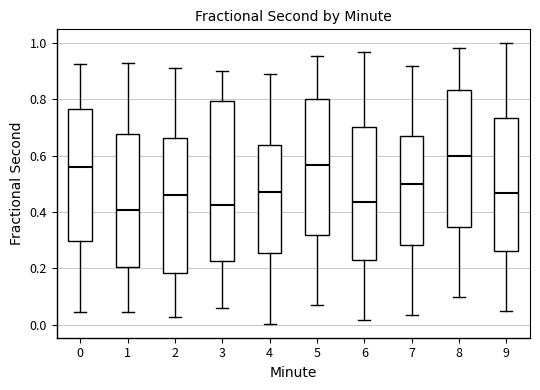

Reading left to right, read every box against the y-axis: the position of its median line, the range the box covers, and the ends of its whiskers. The values are not printed on the chart, so give them approximately, as read against the axis.

0: median 0.56, box 0.30 to 0.76, whiskers 0.04 to 0.92
1: median 0.40, box 0.20 to 0.68, whiskers 0.04 to 0.92
2: median 0.46, box 0.18 to 0.66, whiskers 0.02 to 0.92
3: median 0.42, box 0.22 to 0.80, whiskers 0.06 to 0.90
4: median 0.48, box 0.26 to 0.64, whiskers 0.00 to 0.88
5: median 0.56, box 0.32 to 0.80, whiskers 0.06 to 0.96
6: median 0.44, box 0.24 to 0.70, whiskers 0.02 to 0.96
7: median 0.50, box 0.28 to 0.66, whiskers 0.04 to 0.92
8: median 0.60, box 0.34 to 0.84, whiskers 0.10 to 0.98
9: median 0.46, box 0.26 to 0.74, whiskers 0.04 to 1.00